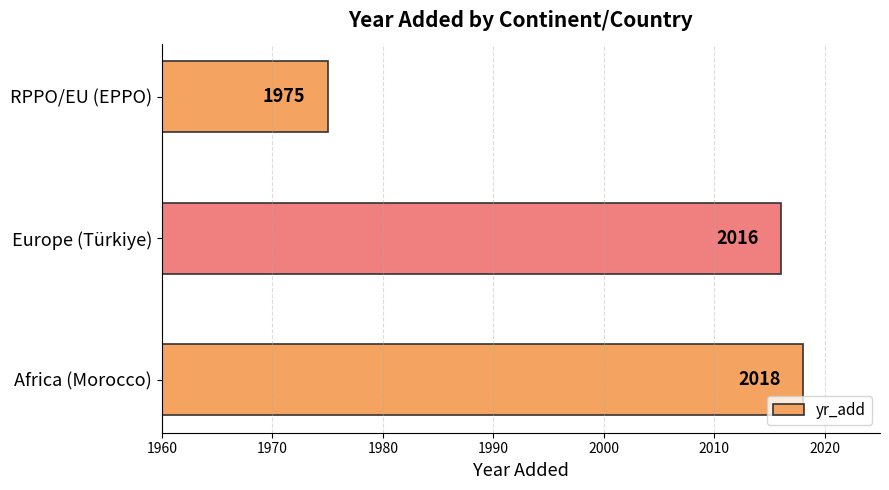

True or false: the data shows 3328 at RPPO/EU (EPPO).

False